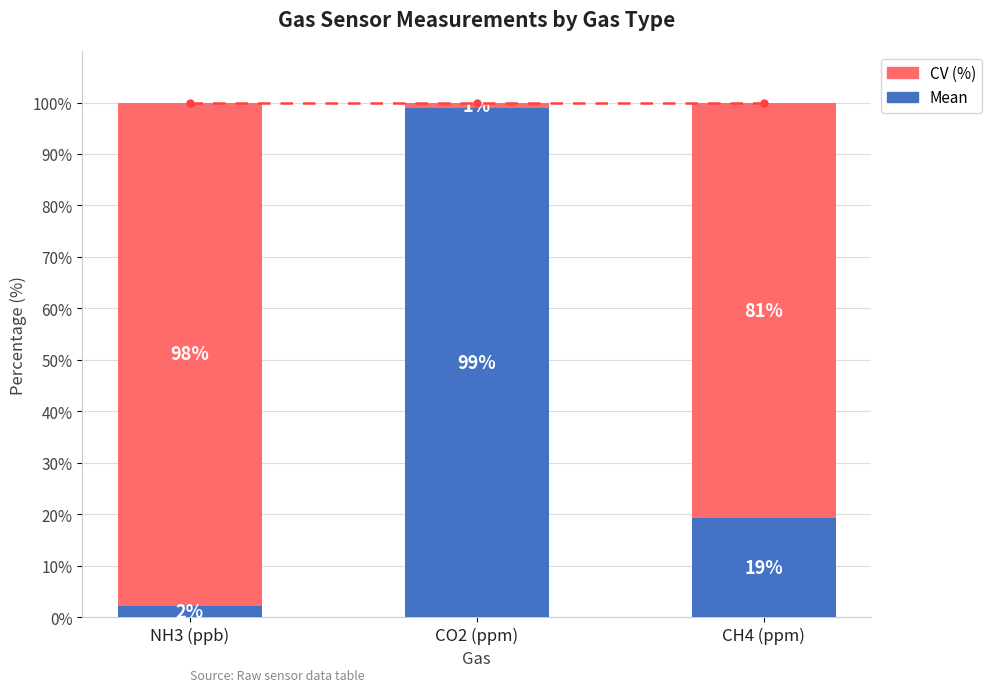

What is the approximate value of Mean at CO2 (ppm)?

99.0